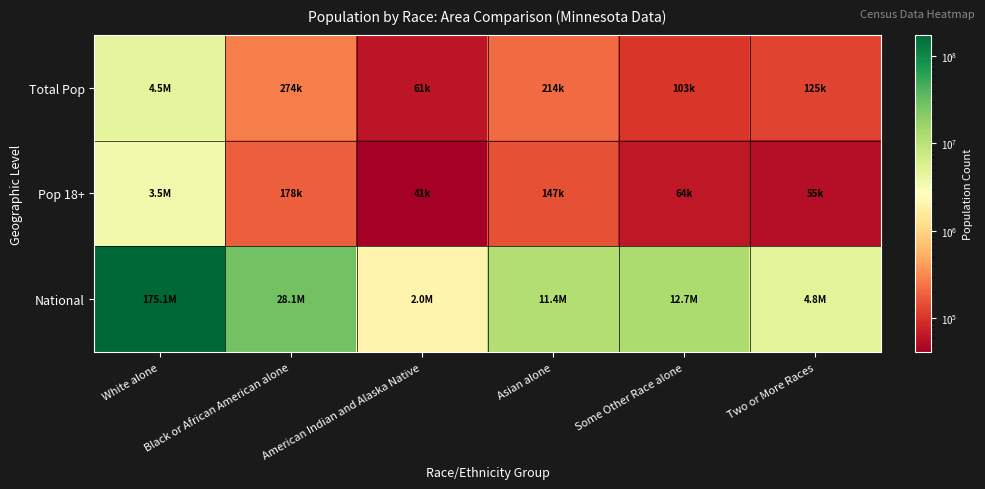

Reading right to left, transcribe all the data shown in this chart.

Total Pop: Two or More Races=125145	Some Other Race alone=103000	Asian alone=214234	American Indian and Alaska Native=60916	Black or African American alone=274412	White alone=4524062
Pop 18+: Two or More Races=54684	Some Other Race alone=64188	Asian alone=146776	American Indian and Alaska Native=40846	Black or African American alone=177707	White alone=3534151
National: Two or More Races=4840677	Some Other Race alone=12651574	Asian alone=11422616	American Indian and Alaska Native=2043876	Black or African American alone=28088003	White alone=175134916